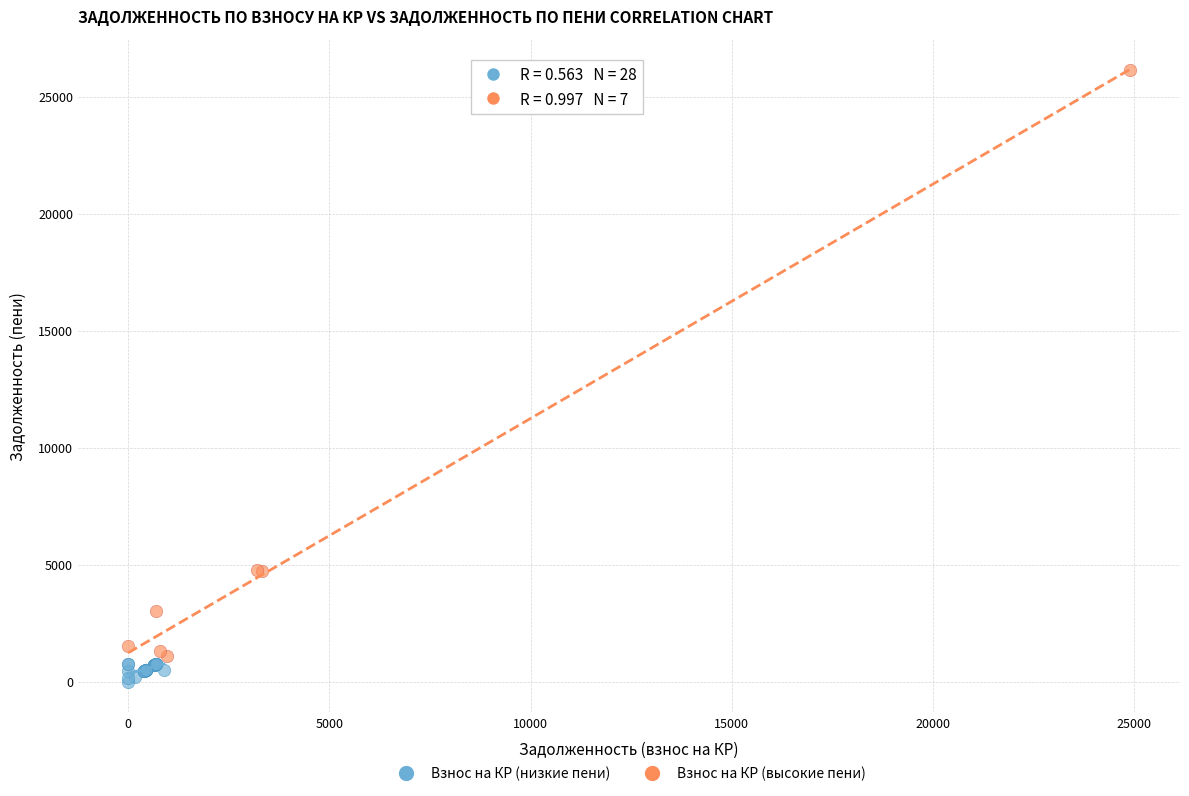

Which series reaches the maximum Y coordinate?

Взнос на КР (высокие пени)